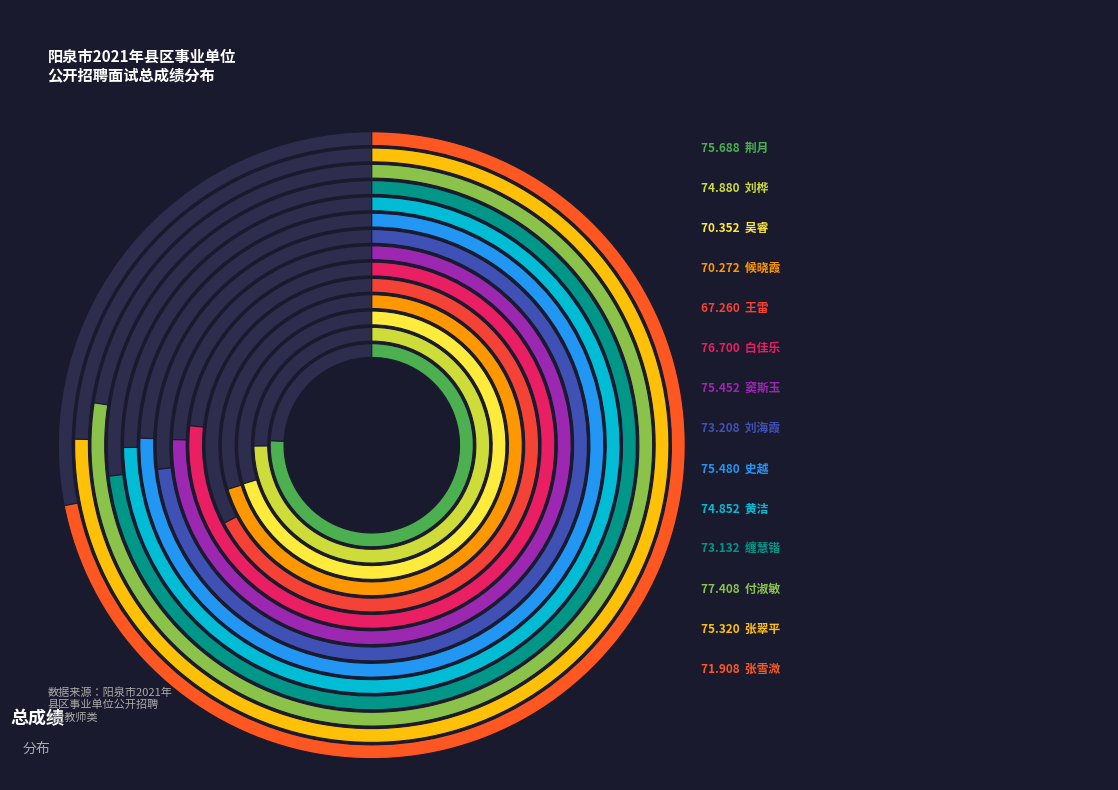

To the nearest percent, what is the difference between the 白佳乐 and 候晓霞 slice percentages?

1%